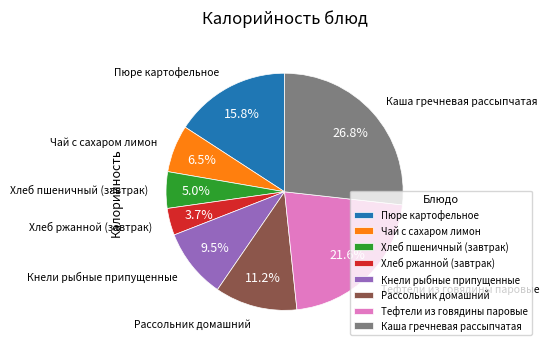

What percentage is the Хлеб пшеничный (завтрак) slice, to the nearest percent?

5%